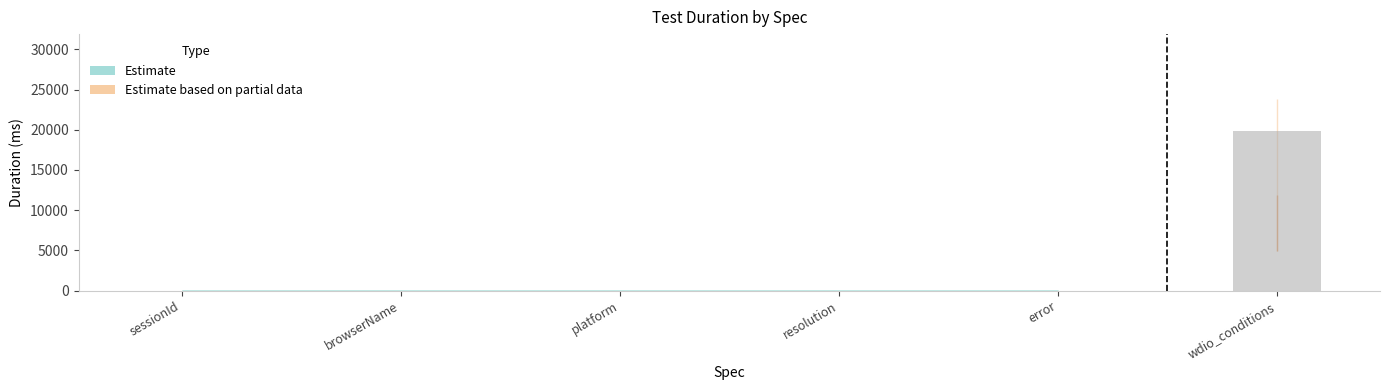

What is the sum of the values at browserName and wdio_conditions?

19805